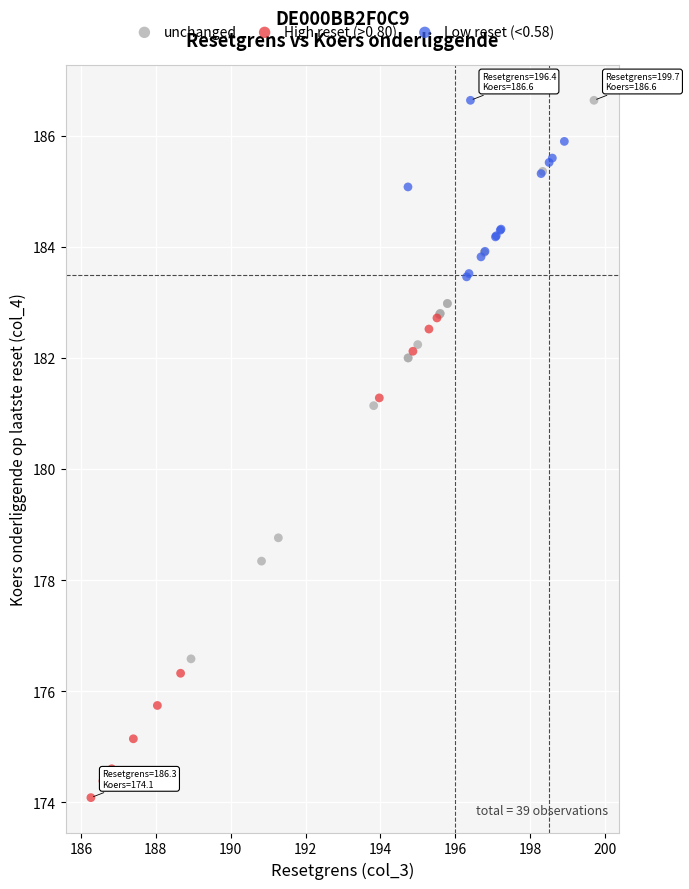

Which series has the largest Y range (max minus min)?

unchanged